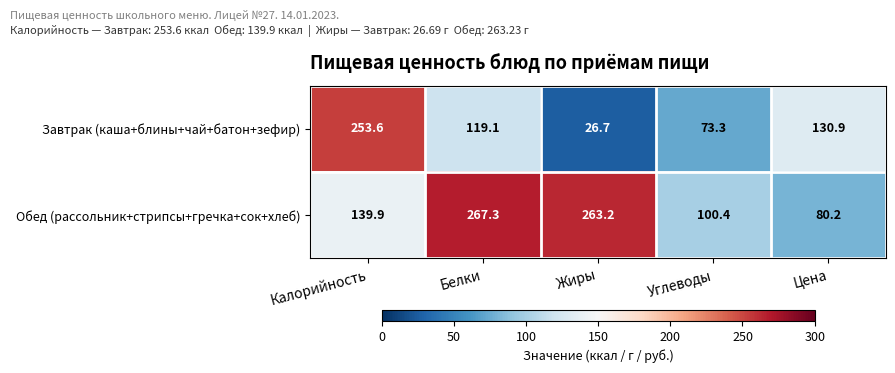

Rank the series by their maximum value, from highest to lowest.

Обед (рассольник+стрипсы+гречка+сок+хлеб), Завтрак (каша+блины+чай+батон+зефир)